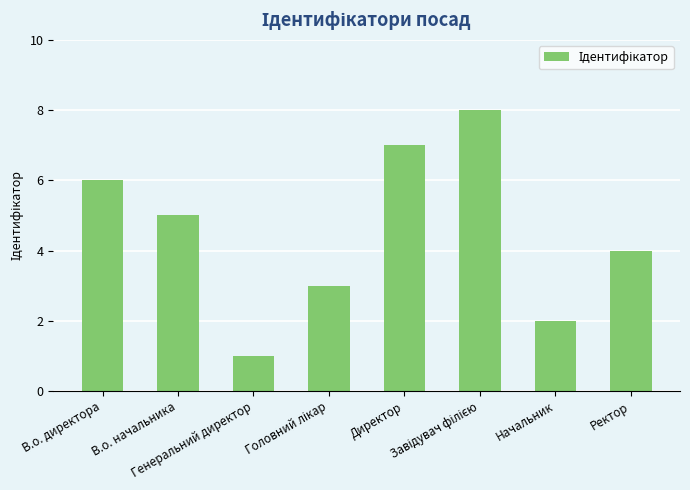

What is the value of the 1st bar from the left?

6